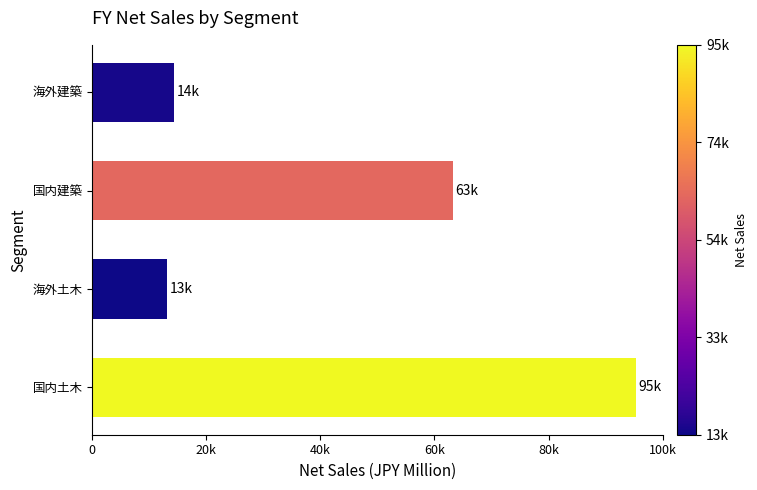

How many values are below 63224?

2